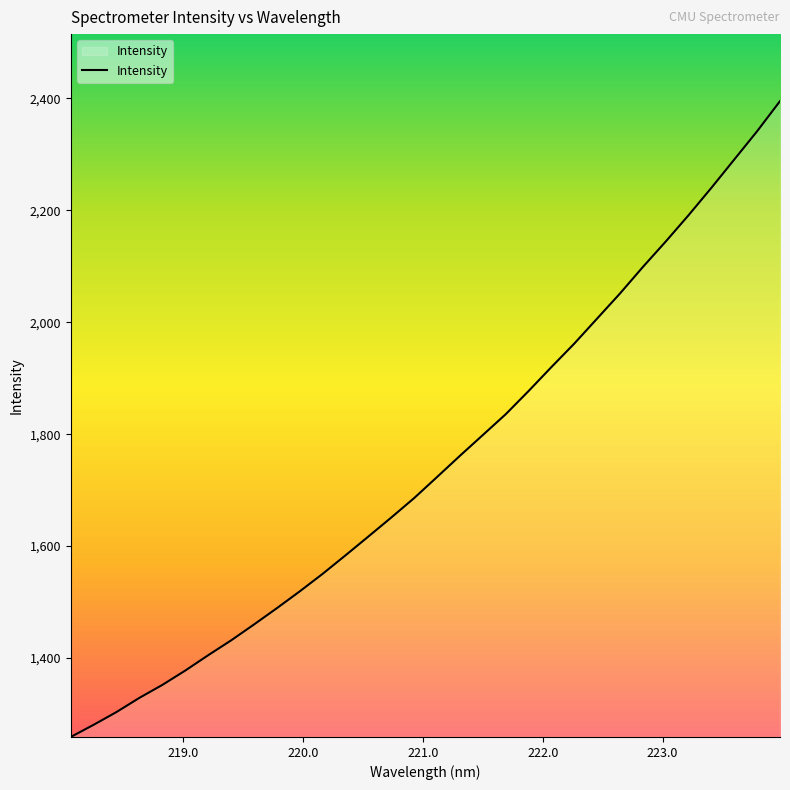

What is the maximum value shown in the chart?

2395.1